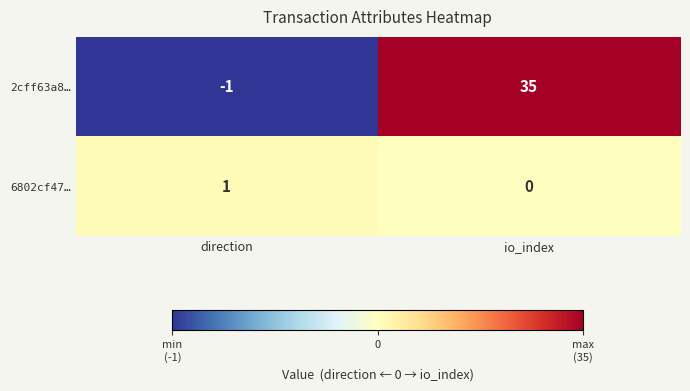

What is the difference between the 2cff63a8… values at io_index and direction?

36